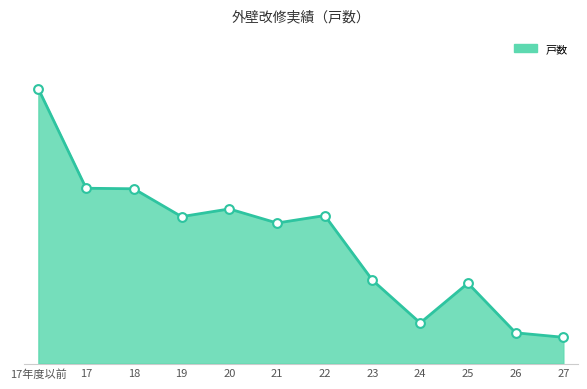

Between 26 and 19, which is larger?

19